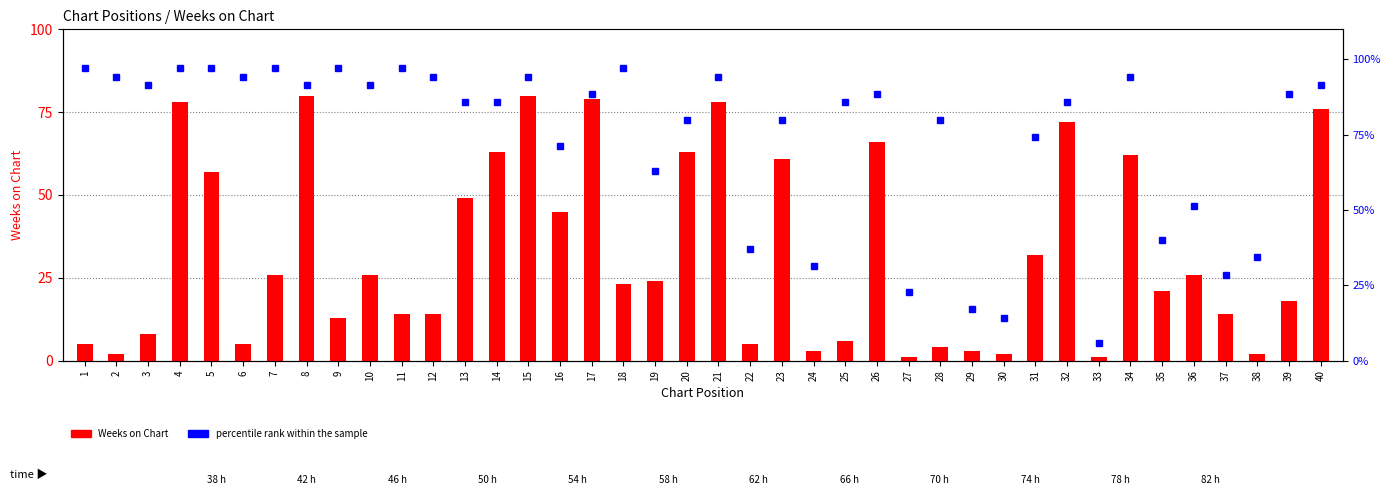

Are the bars grouped side by side (vs. stacked)?

Yes